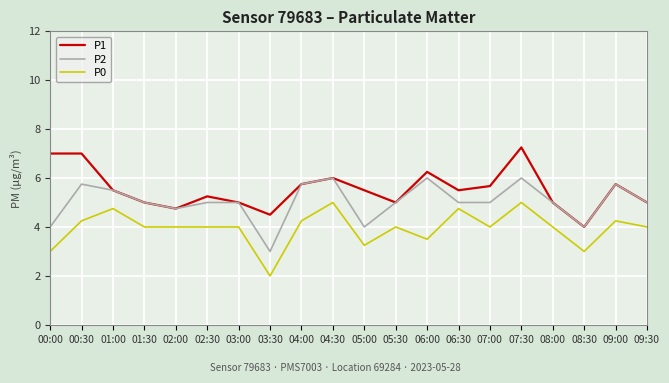

Which series has the largest total across all categories?

P1